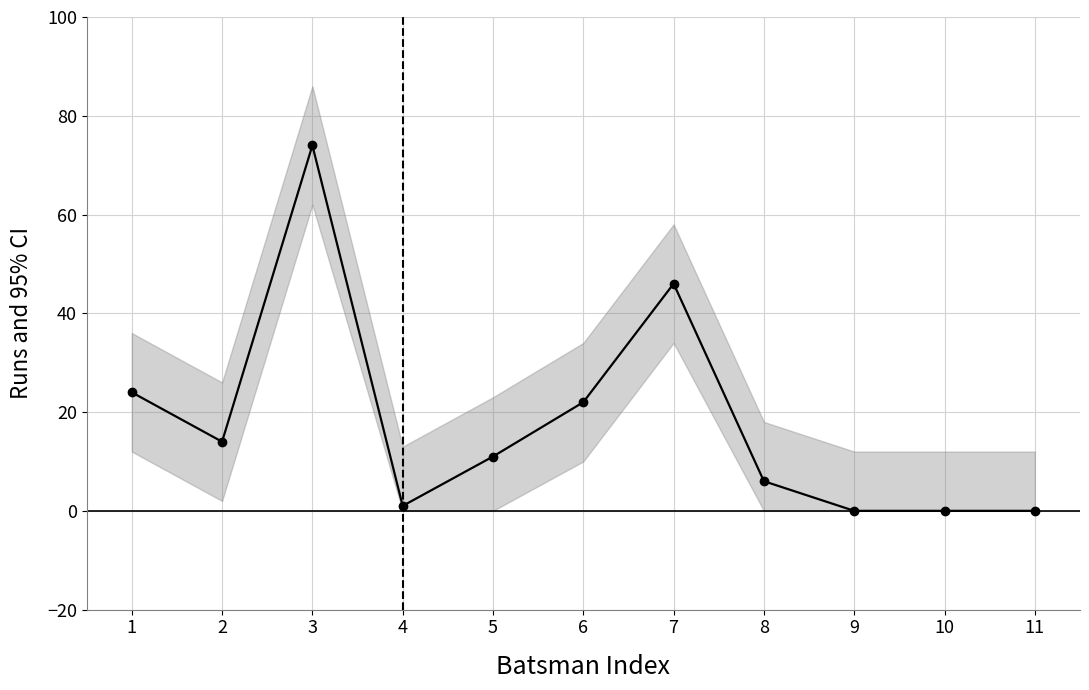

Where is the first local minimum?

2